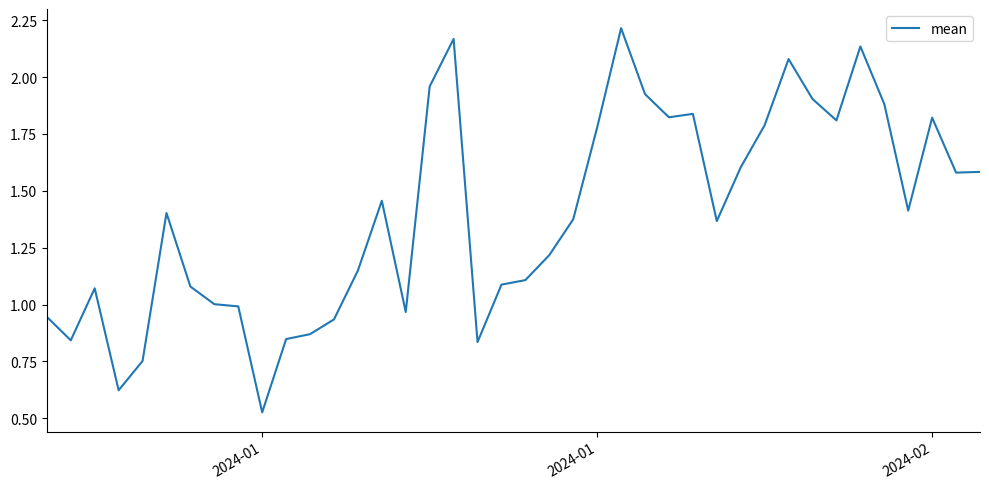

What is the sum of all values?

55.8